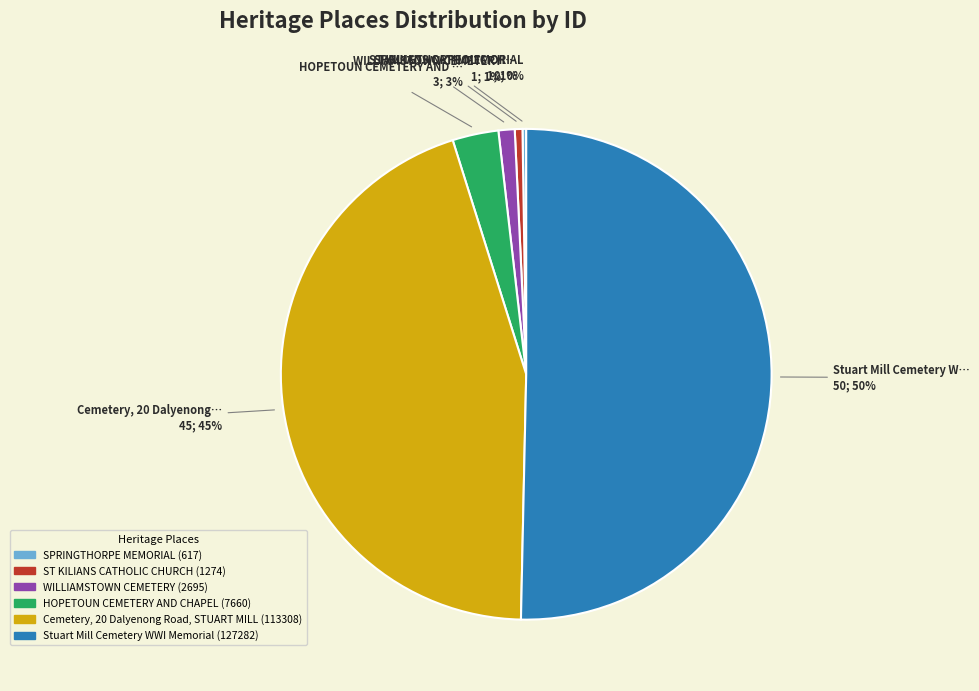

Which has a higher value, Stuart Mill Cemetery WWI Memorial or Cemetery, 20 Dalyenong Road, STUART MILL?

Stuart Mill Cemetery WWI Memorial